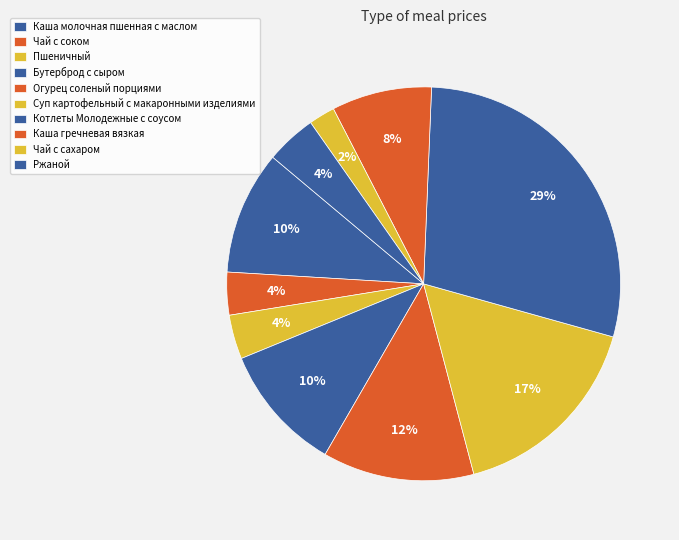

How much of the chart is everything except Бутерброд с сыром?

89.5%